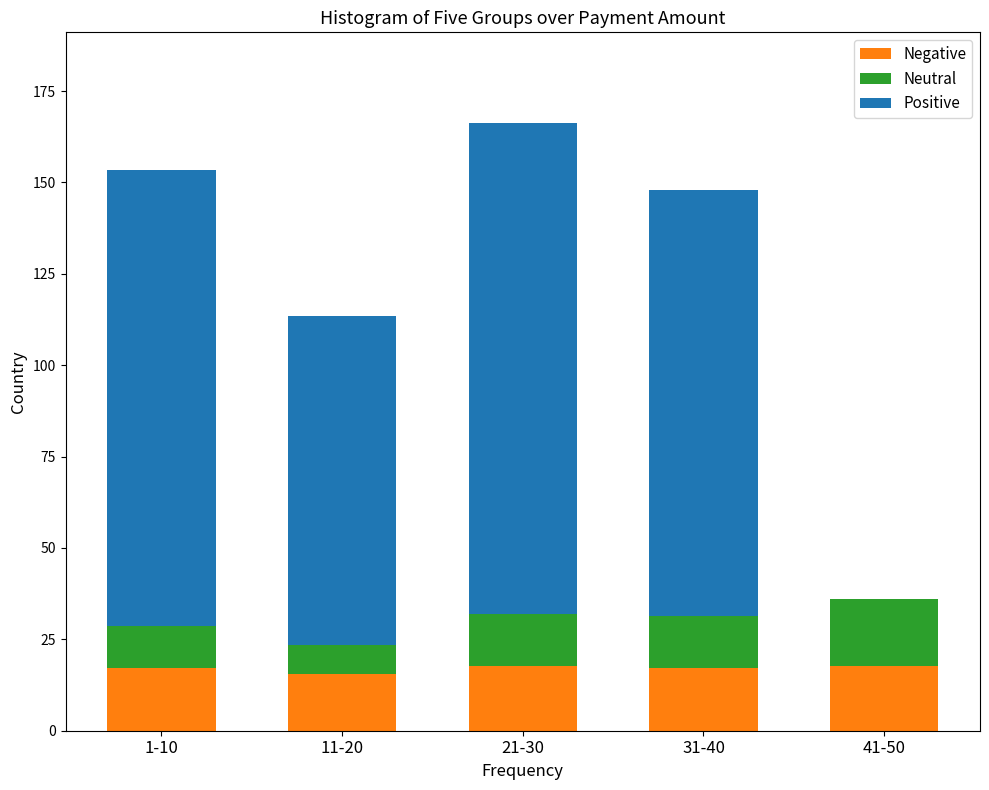

What is the total value across all series at 41-50?

36.0